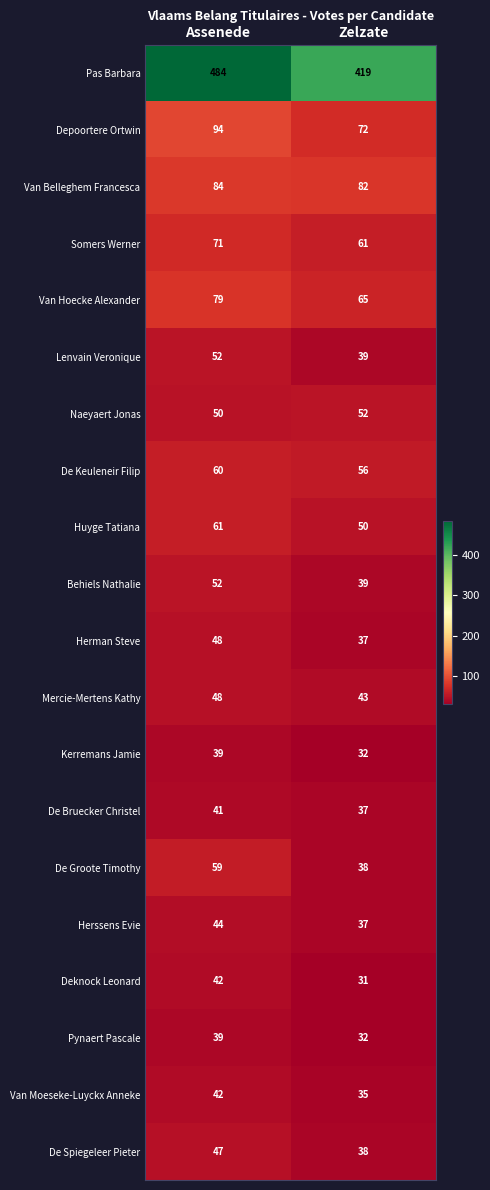

At which category is the sum across all series the highest?

Assenede